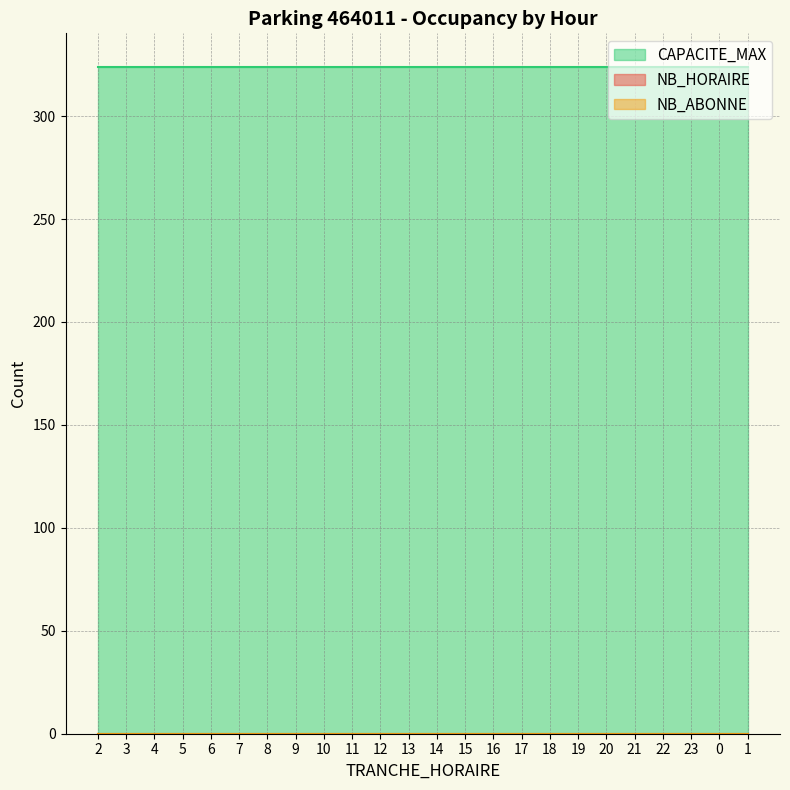

What is the label of the 1st point from the right?

1